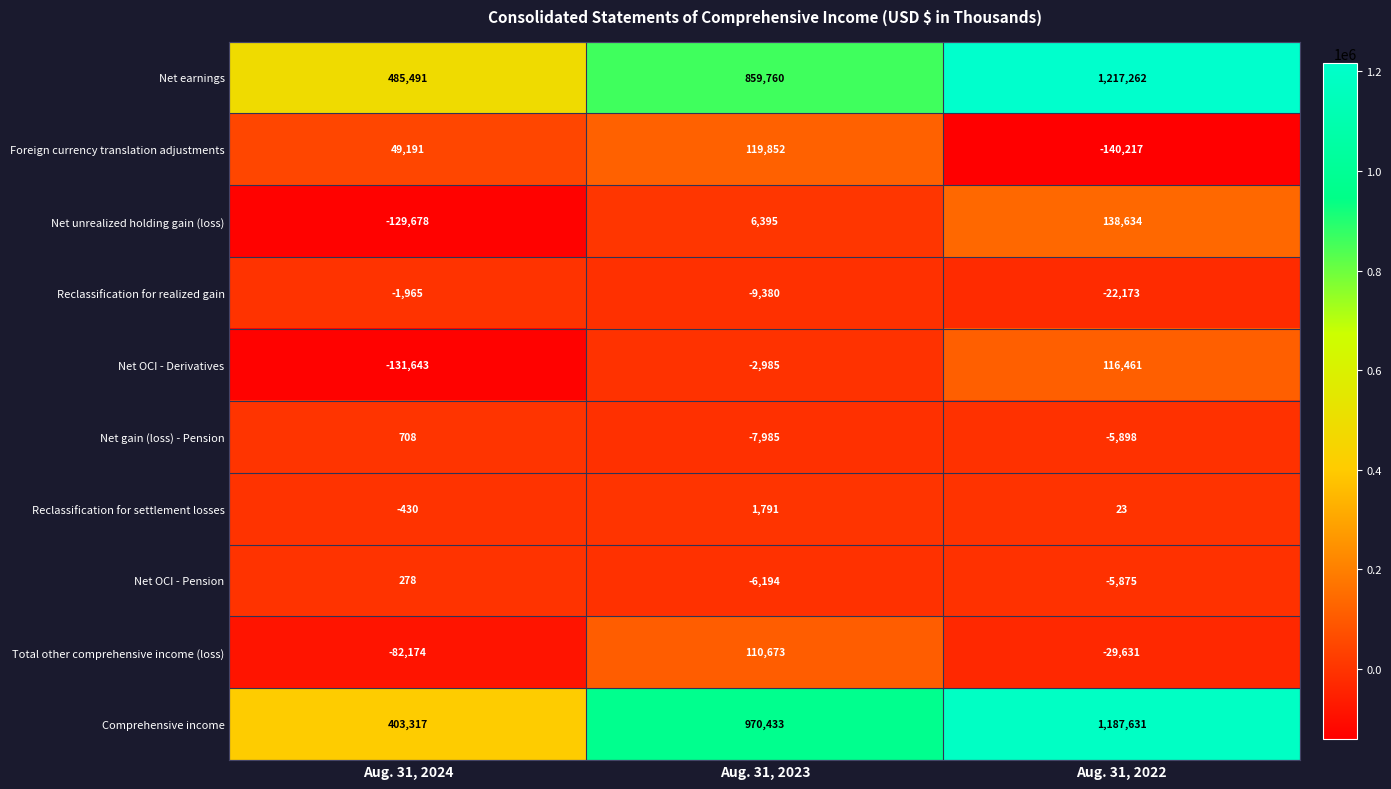

Count the number of data series in this chart.

10